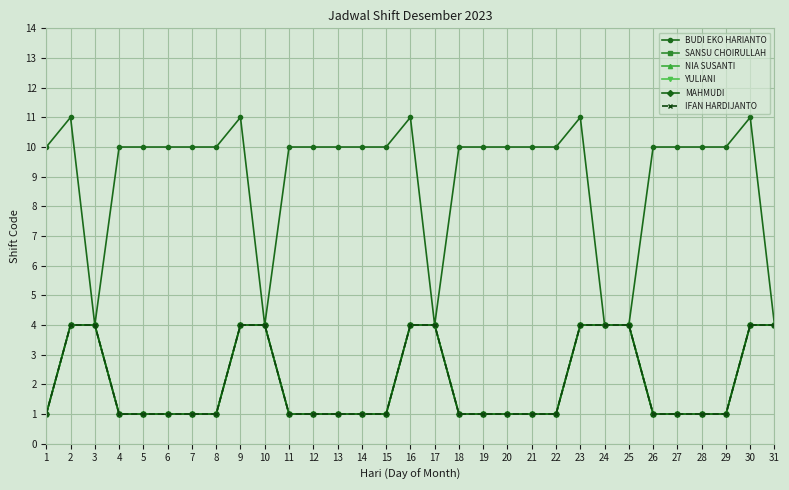

At how many categories does at least one series exceed 8?

25